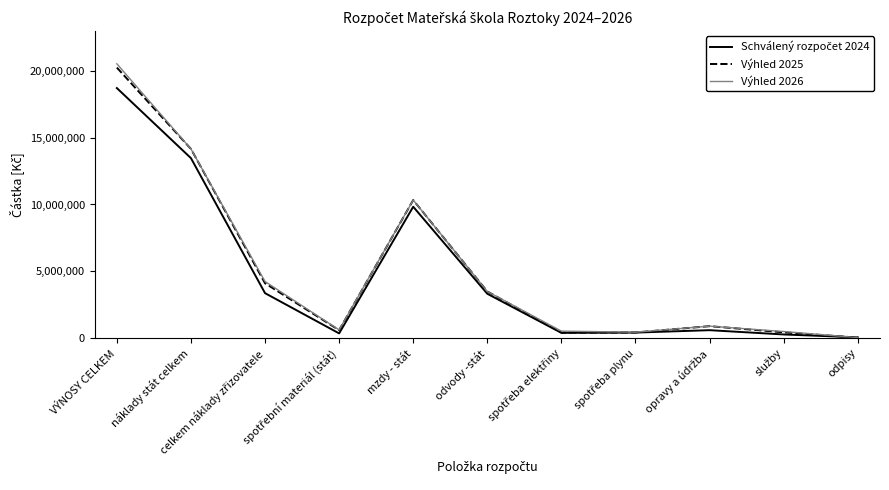

At which category is the sum across all series the highest?

VÝNOSY CELKEM